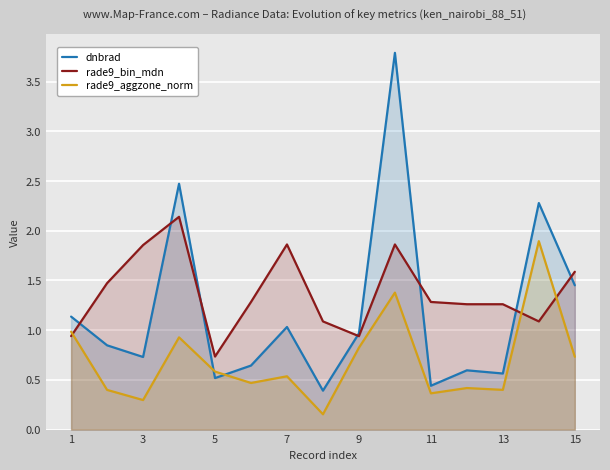

How many lines are shown in the chart?

3